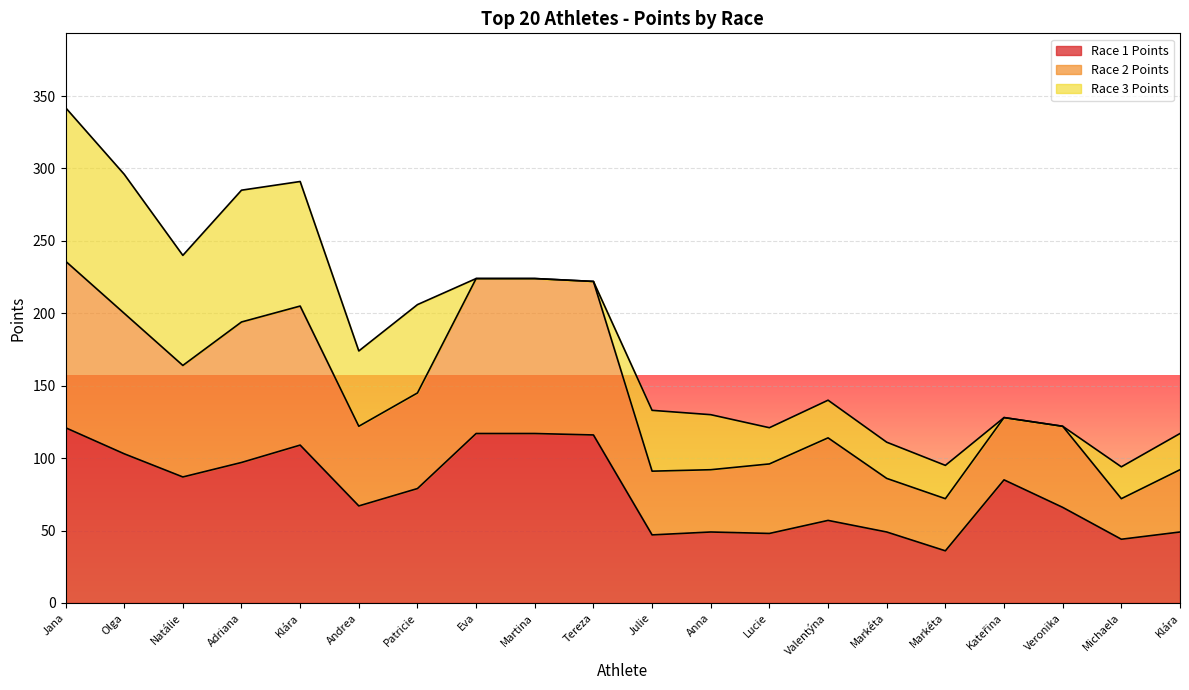

How many lines are shown in the chart?

3